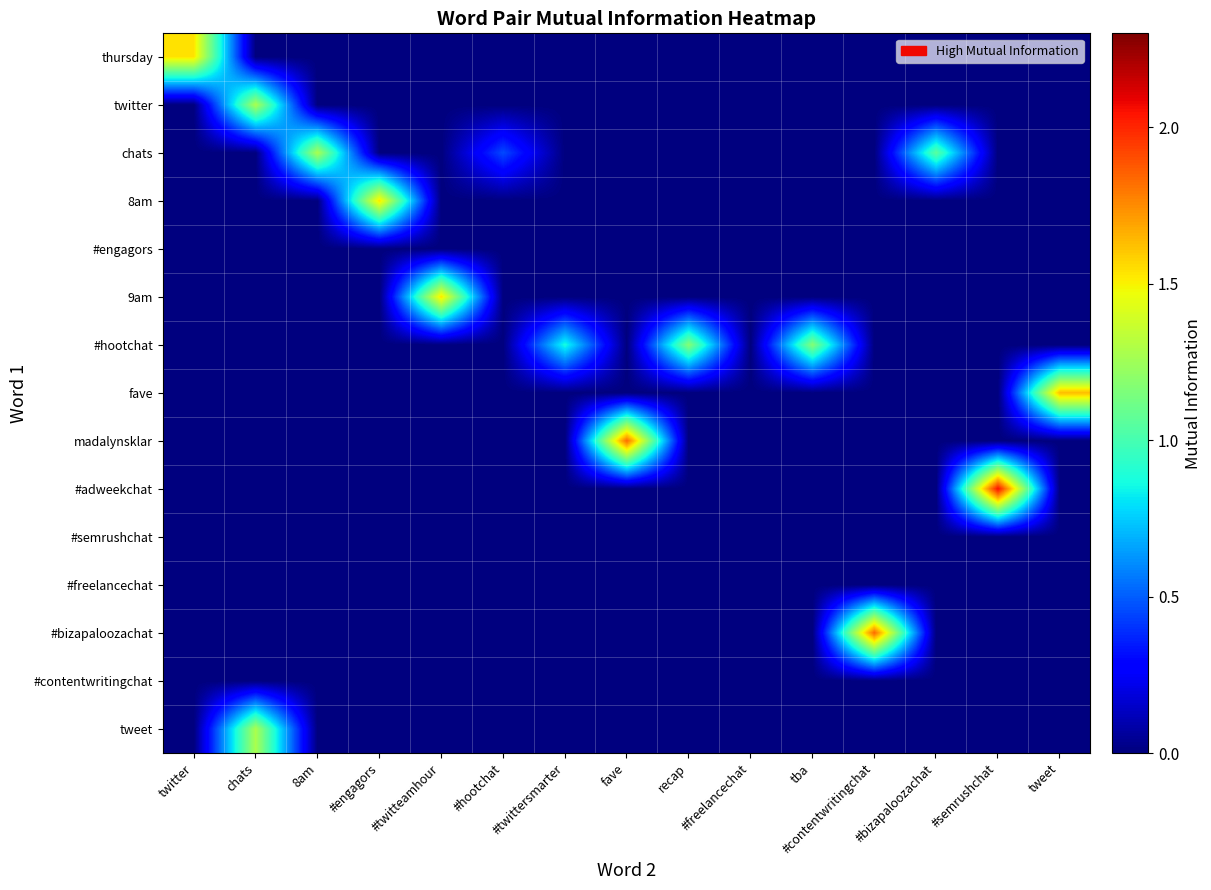

At which category does the chart reach its minimum across all series?

chats